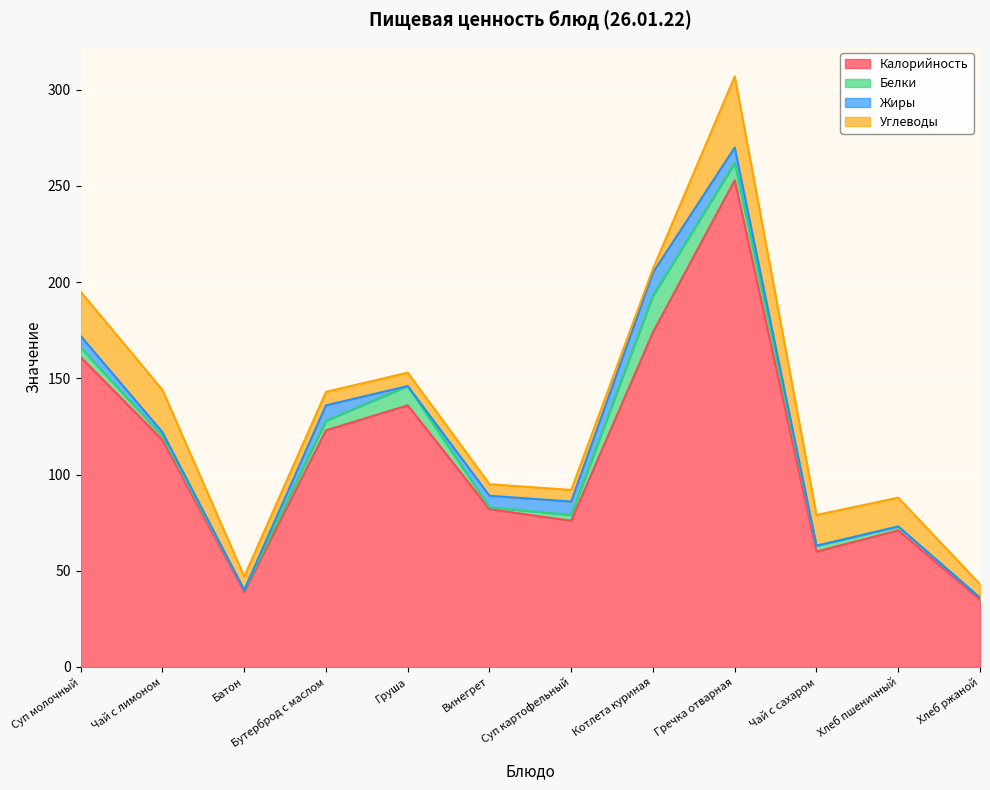

At which category does Белки reach its first local peak?

Груша